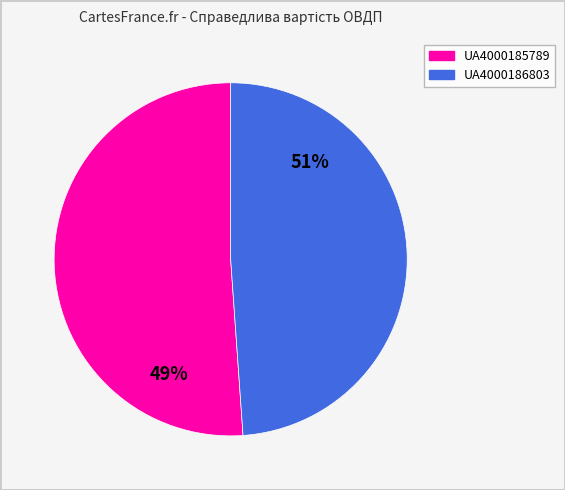

How many slices are in this pie chart?

2